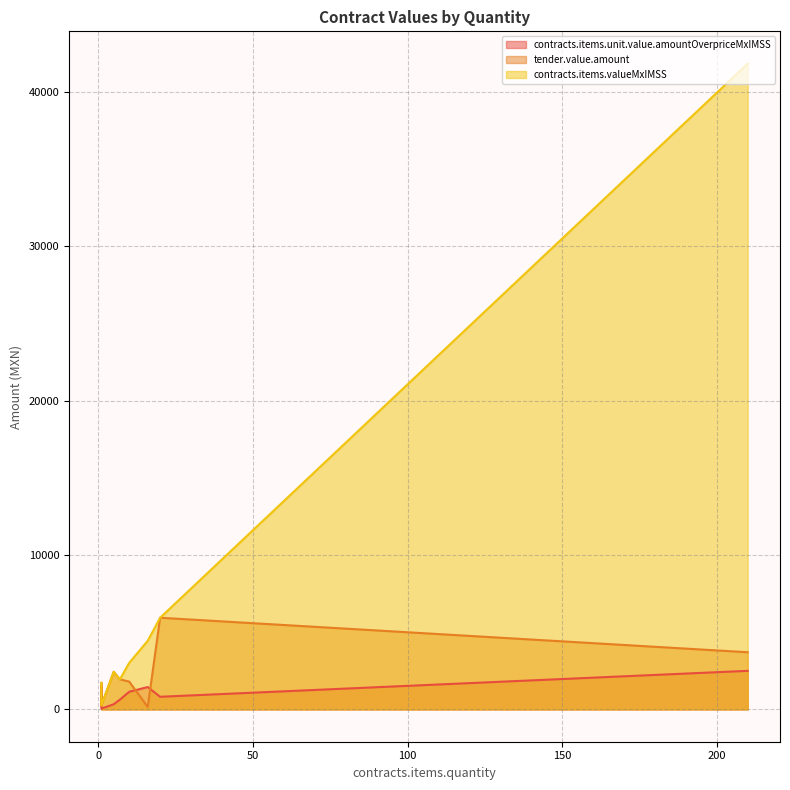

Rank the categories by contracts.items.unit.value.amountOverpriceMxIMSS value from lowest to highest.

1, 1, 5, 7, 20, 10, 16, 1, 210